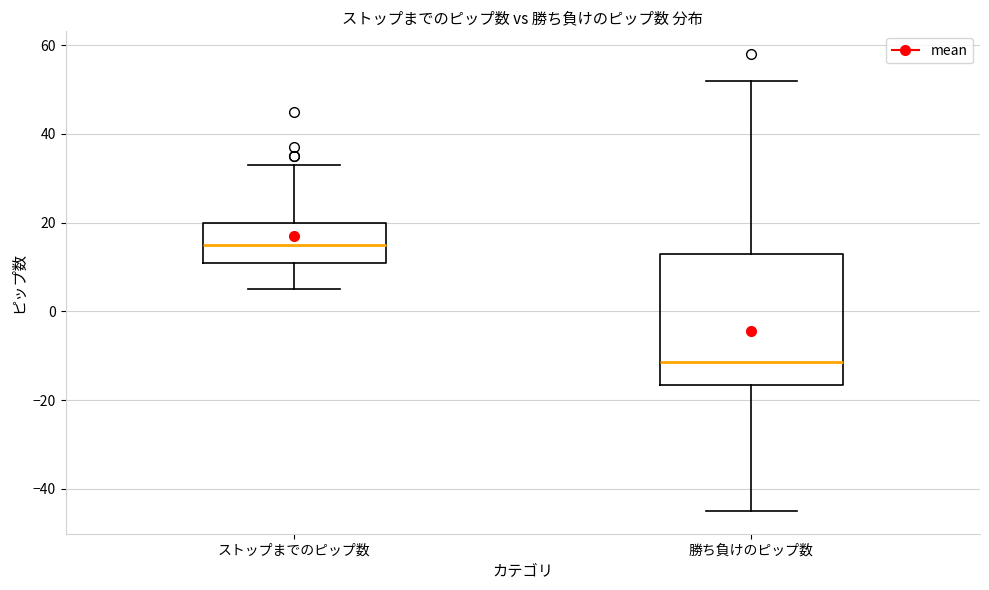

Reading left to right, transcribe this box plot: for each box, give where its median line is, the range the box spans, and where its two whiskers end, as read against the y-axis. The values are not printed on the chart, so give them approximately, as read against the axis.

ストップまでのピップ数: median 16, box 12 to 20, whiskers 6 to 34
勝ち負けのピップ数: median -12, box -16 to 14, whiskers -44 to 52